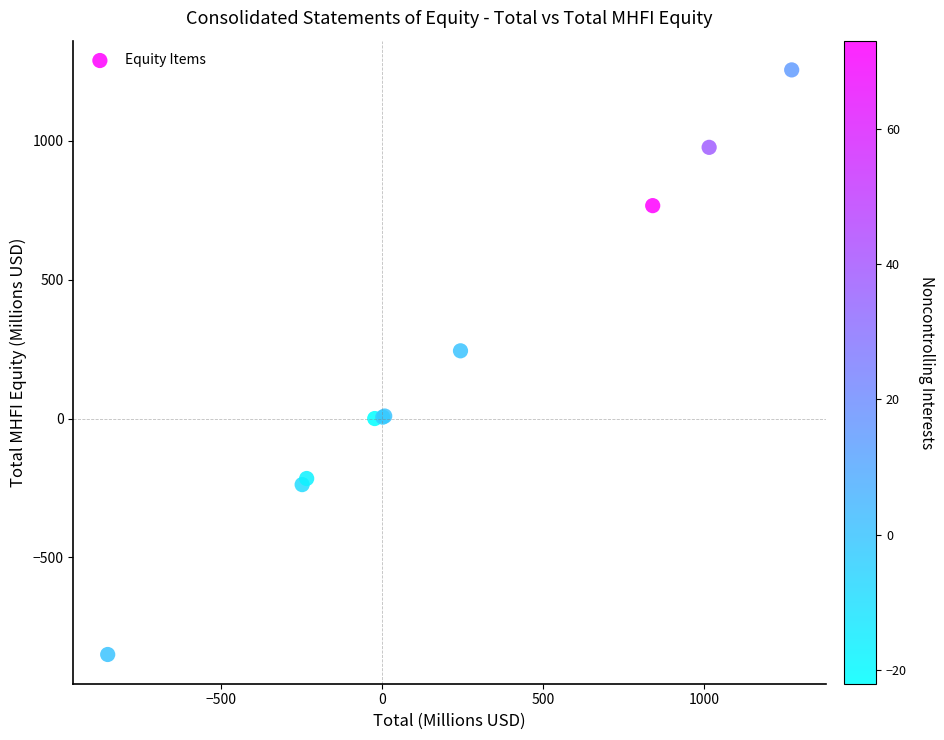

What Y value in the scatter plot is closest to 203?

244